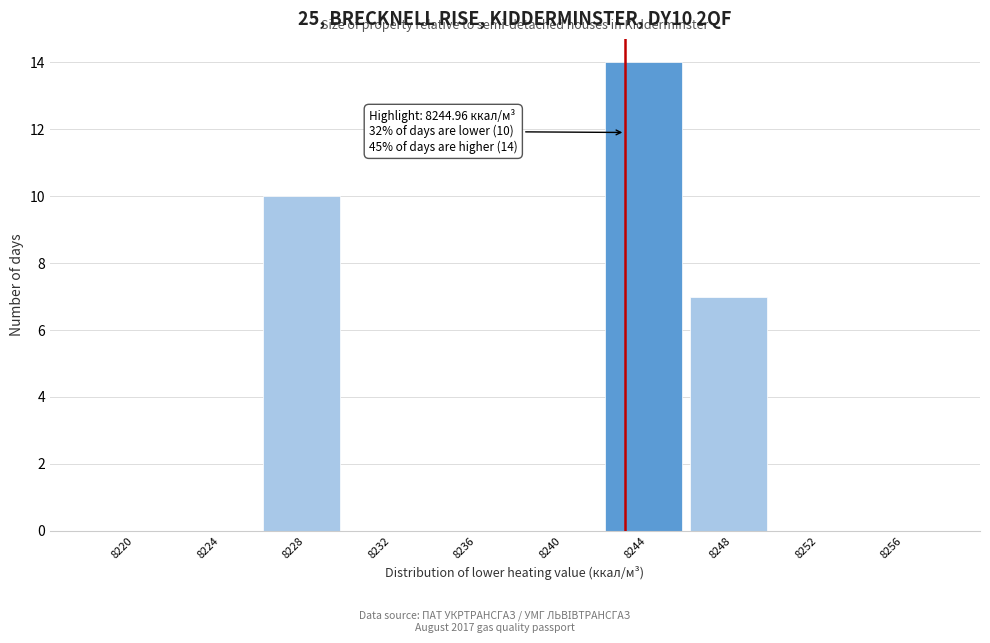

Reading left to right, extract all data points from this chart.

8220=0	8224=0	8228=10	8232=0	8236=0	8240=0	8244=14	8248=7	8252=0	8256=0